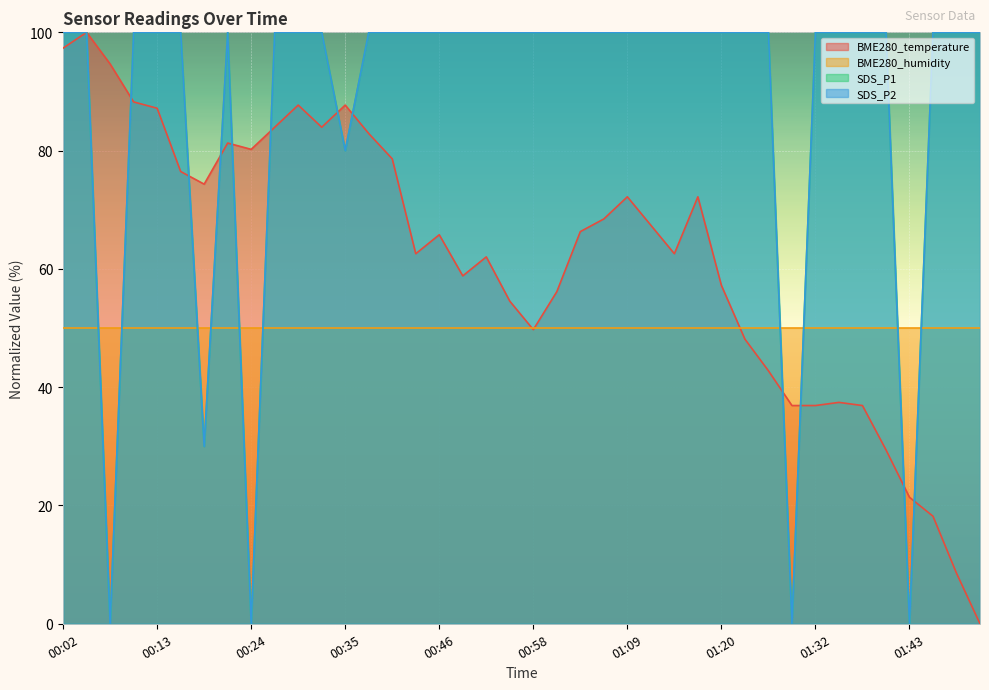

What is the difference between the maximum and minimum values in the BME280_temperature series?

100.0